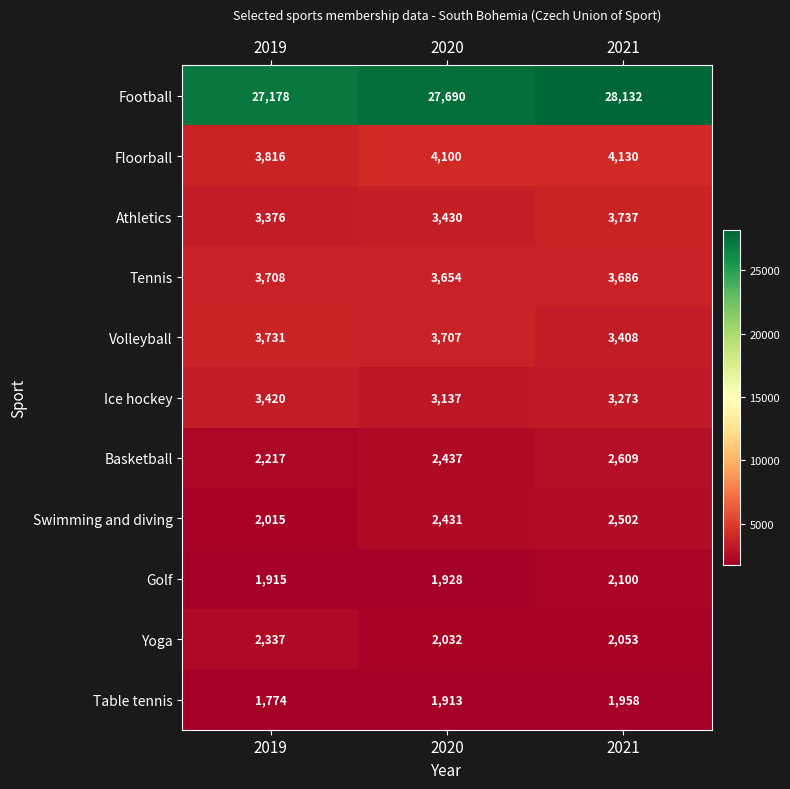

Which category has the lowest value across all series?

2019